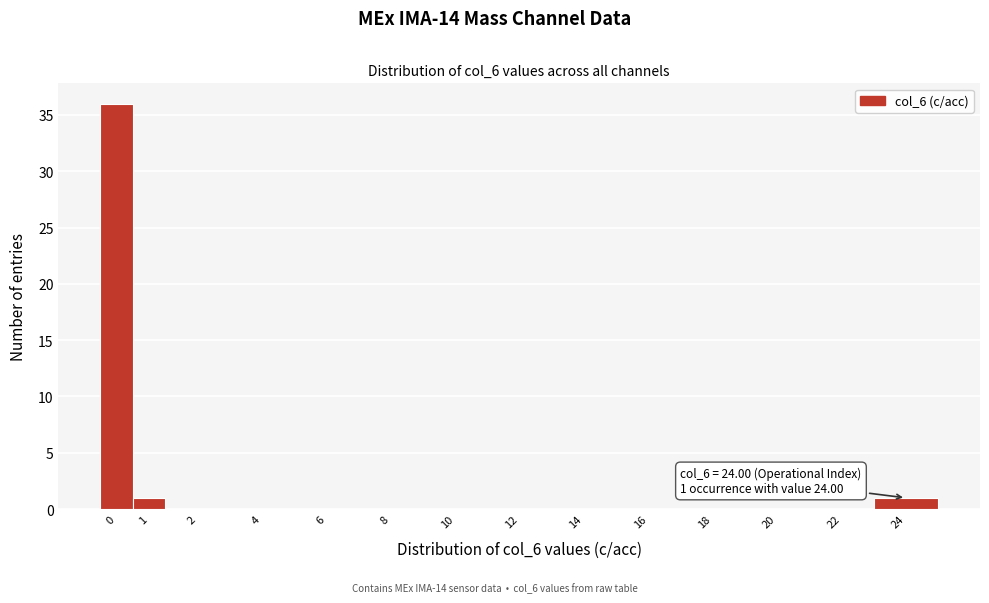

Reading right to left, transcribe all the data shown in this chart.

24=1	22=0	20=0	18=0	16=0	14=0	12=0	10=0	8=0	6=0	4=0	2=0	1=1	0=36